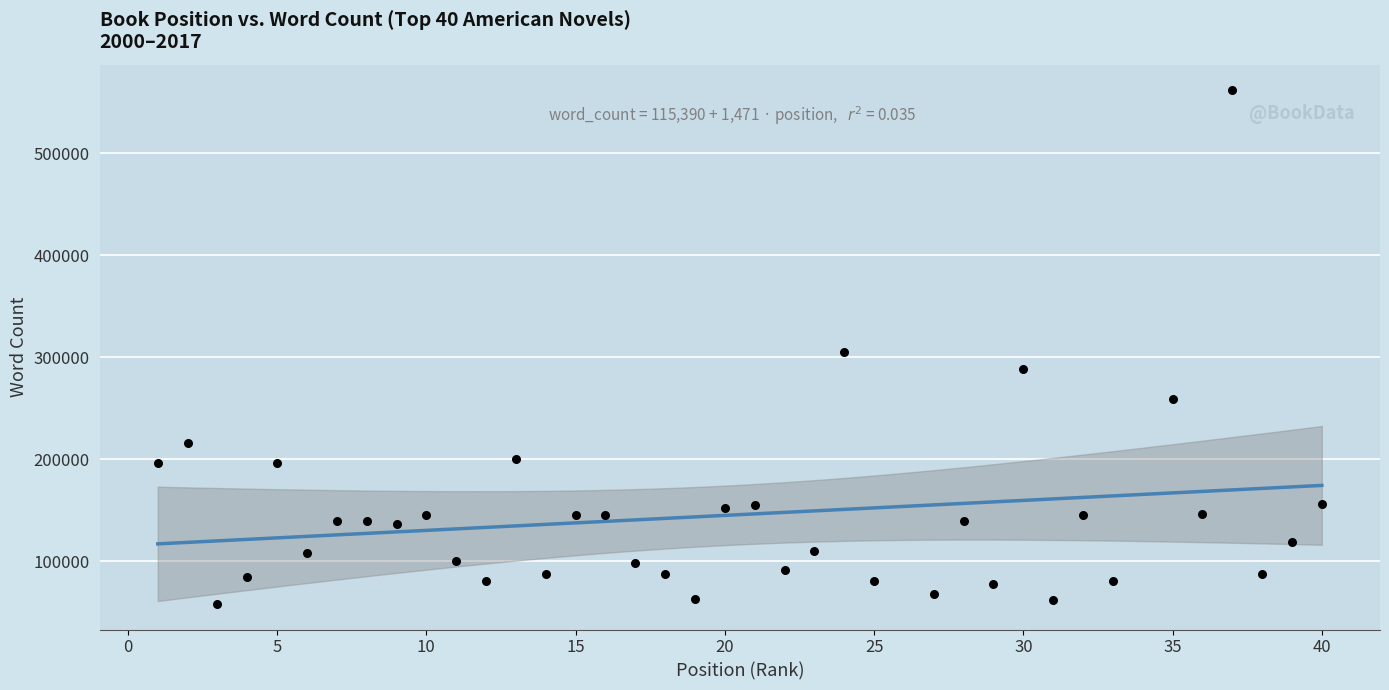

What is the range of Y values (max minus min)?

503996